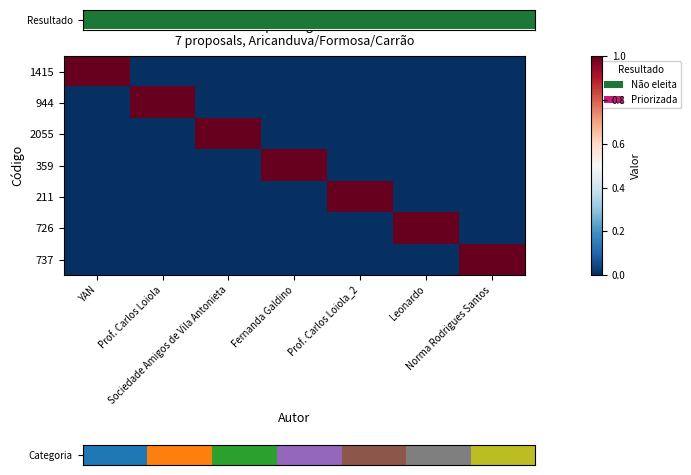

List the labels in order of 211 value, smallest first.

YAN, Prof. Carlos Loiola, Sociedade Amigos de Vila Antonieta, Fernanda Galdino, Leonardo, Norma Rodrigues Santos, Prof. Carlos Loiola_2